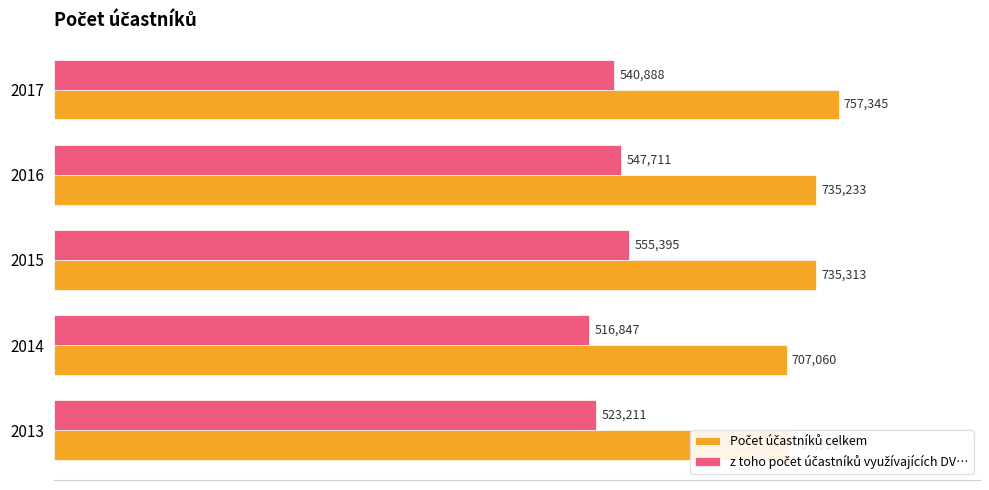

What is the total value across all series at 2014?

1223907